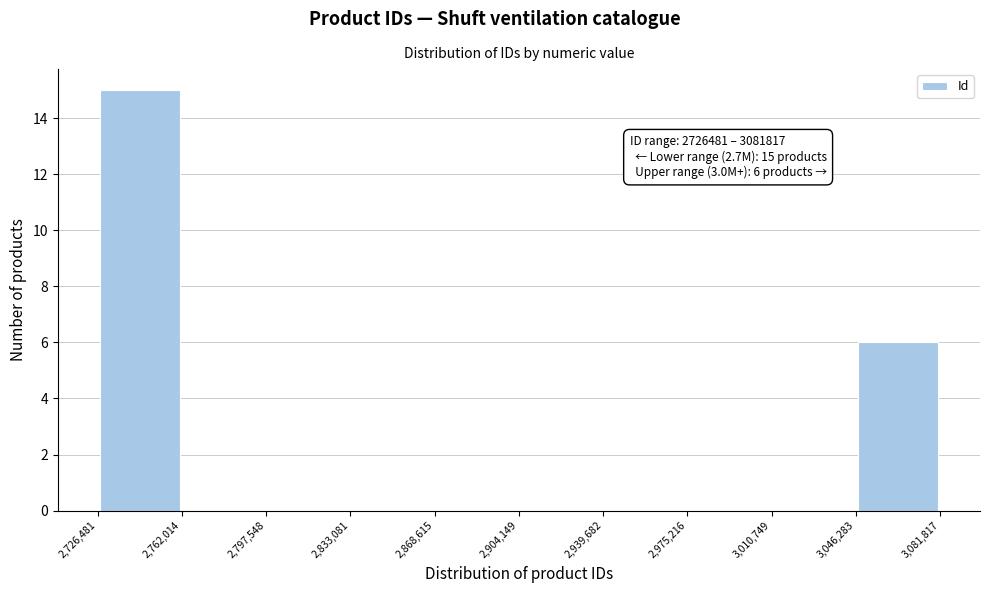

Which range on the x-axis has the tallest bar?

2,726,481 to 2,762,014